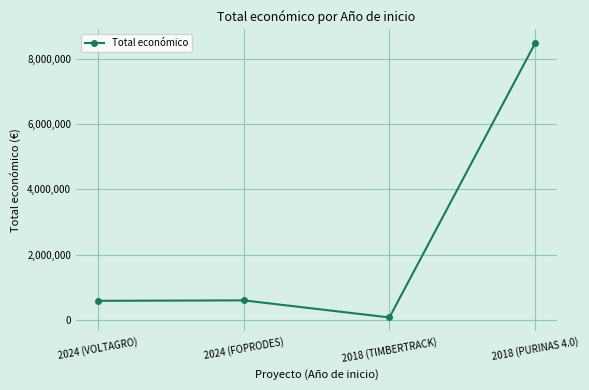

What is the difference between the values at 2024 (FOPRODES) and 2018 (PURINAS 4.0)?

7885788